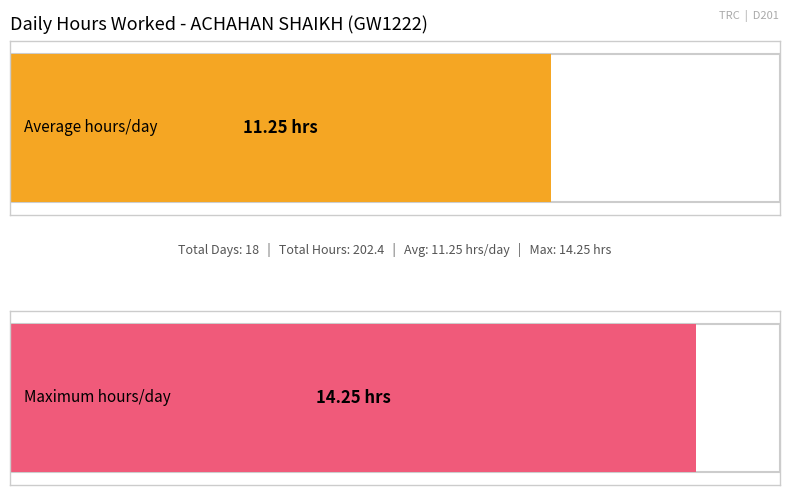

The value at 10-Tue is 2.9. True or false?

False